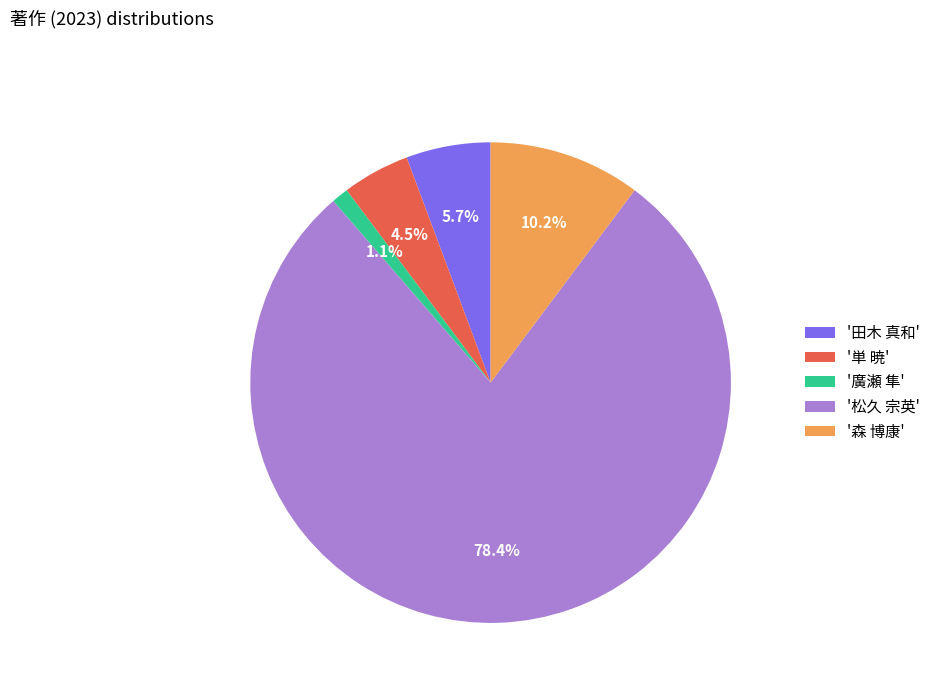

What is the ratio of the value at '森 博康' to the value at '田木 真和'?

1.8